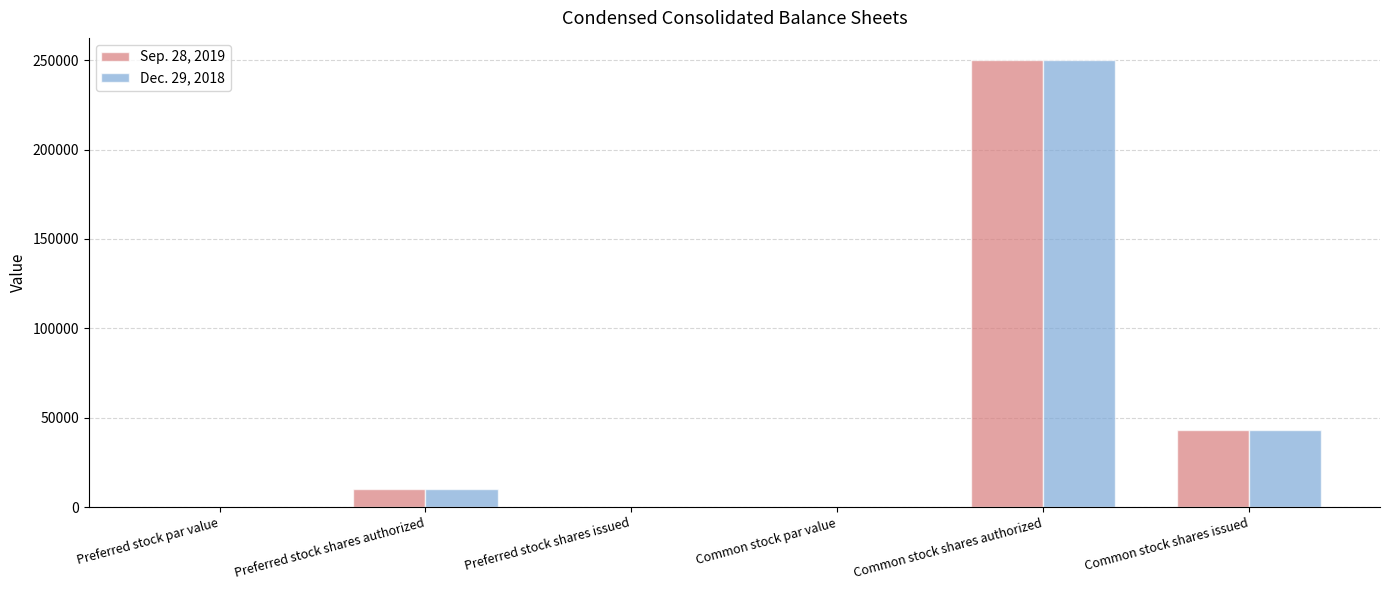

What is the average value of the Sep. 28, 2019 series?

50562.2